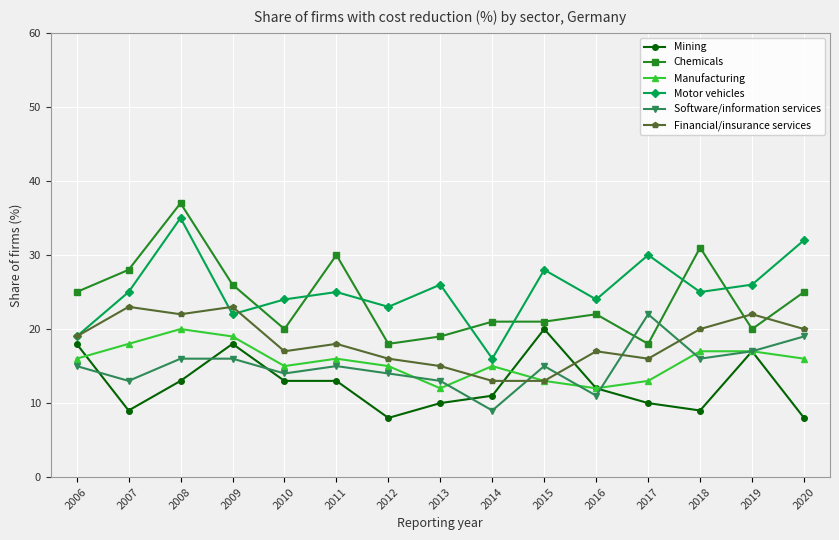

At which label is Financial/insurance services closest to 18?

2011